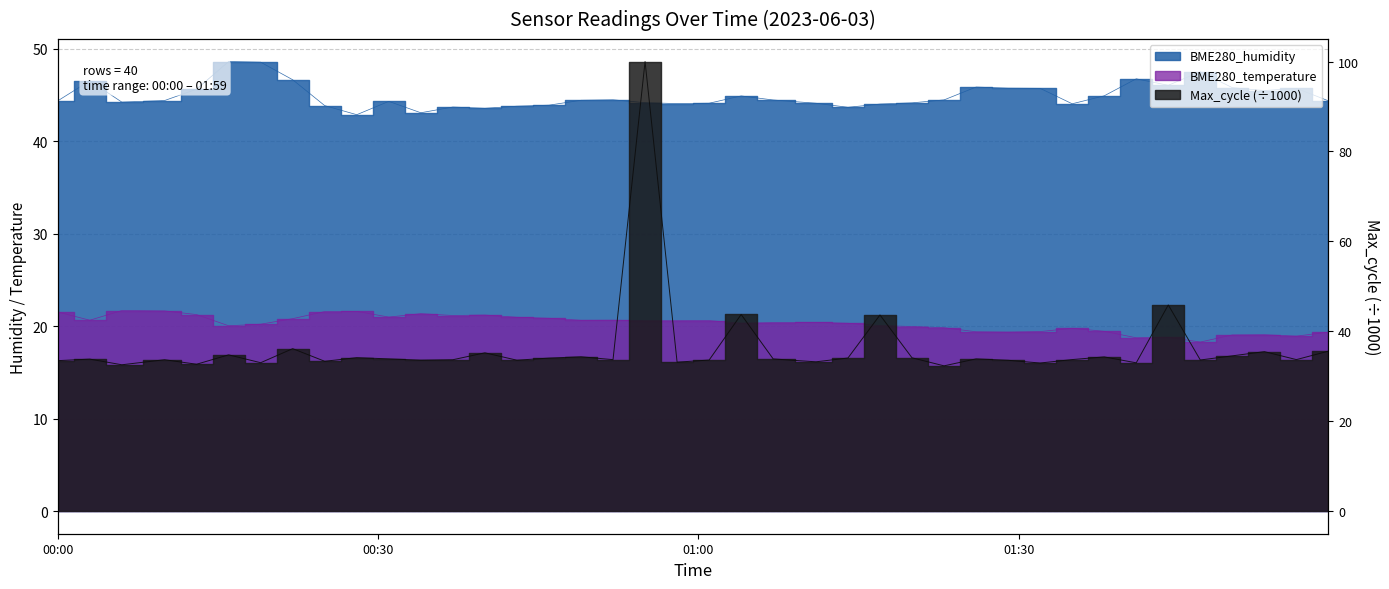

How many data points in BME280_humidity are above 44?

32